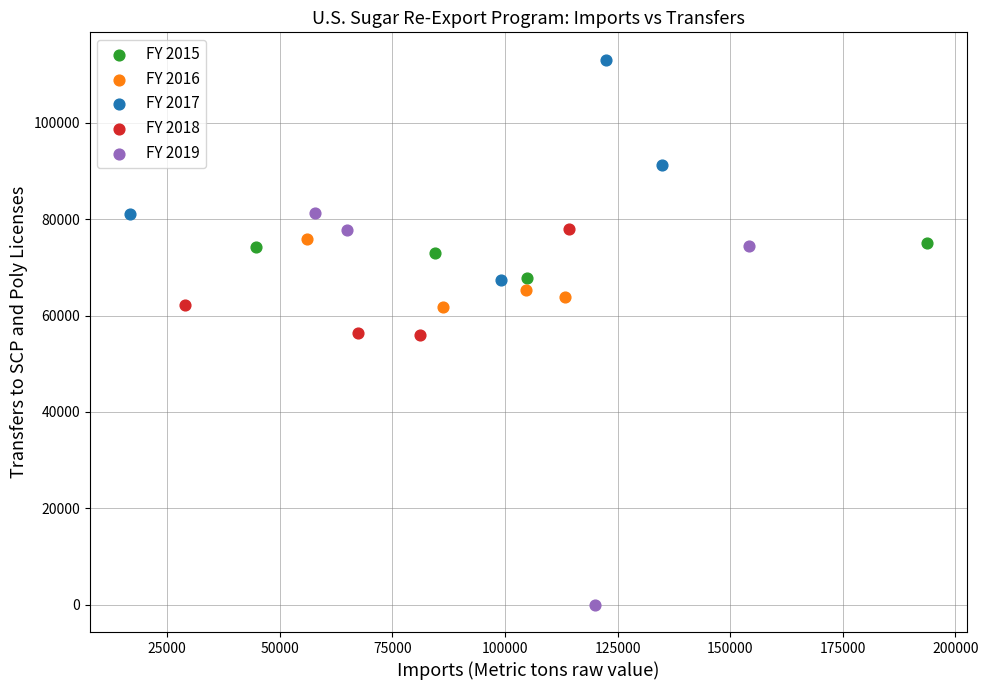

Which series reaches the minimum Y coordinate?

FY 2019